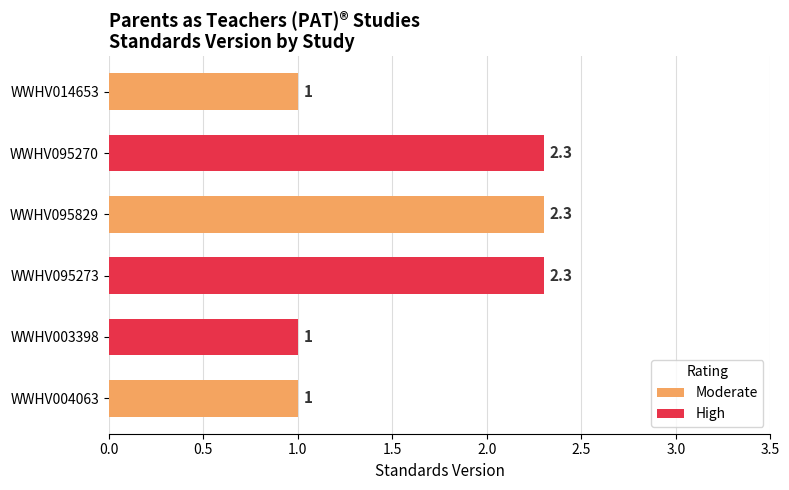

Rank the series at WWHV095270 from lowest to highest value.

Moderate, High